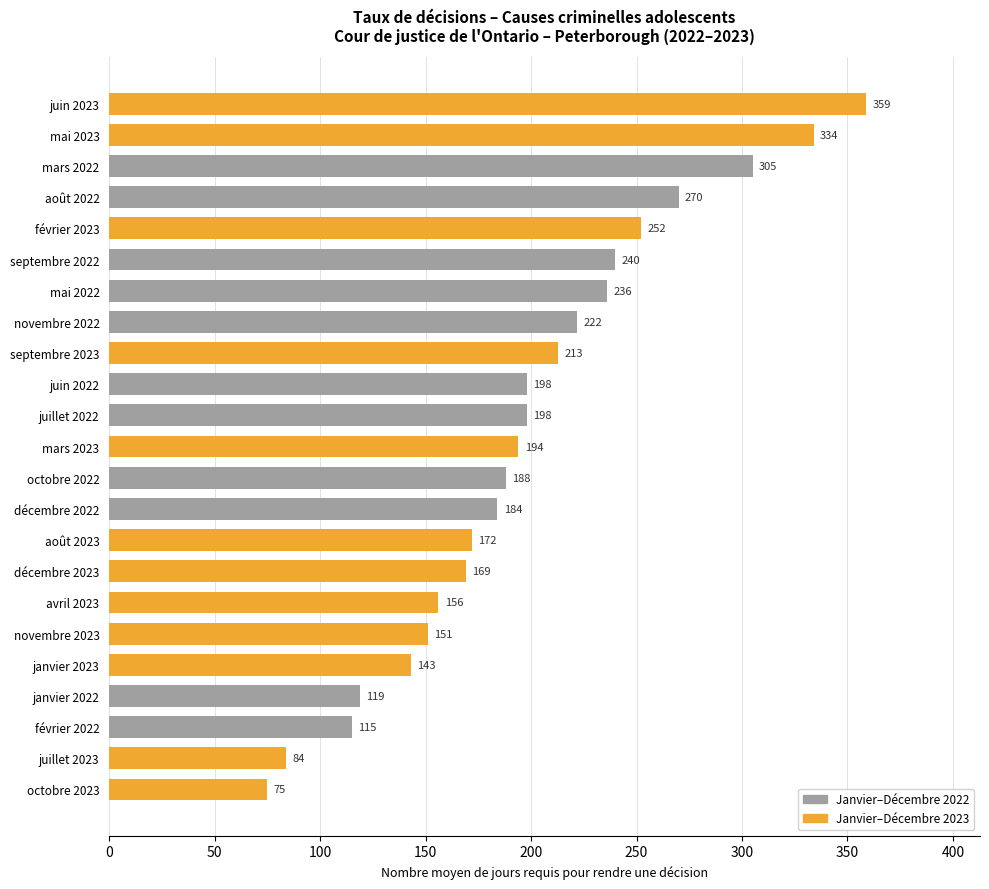

What is the average value?

199